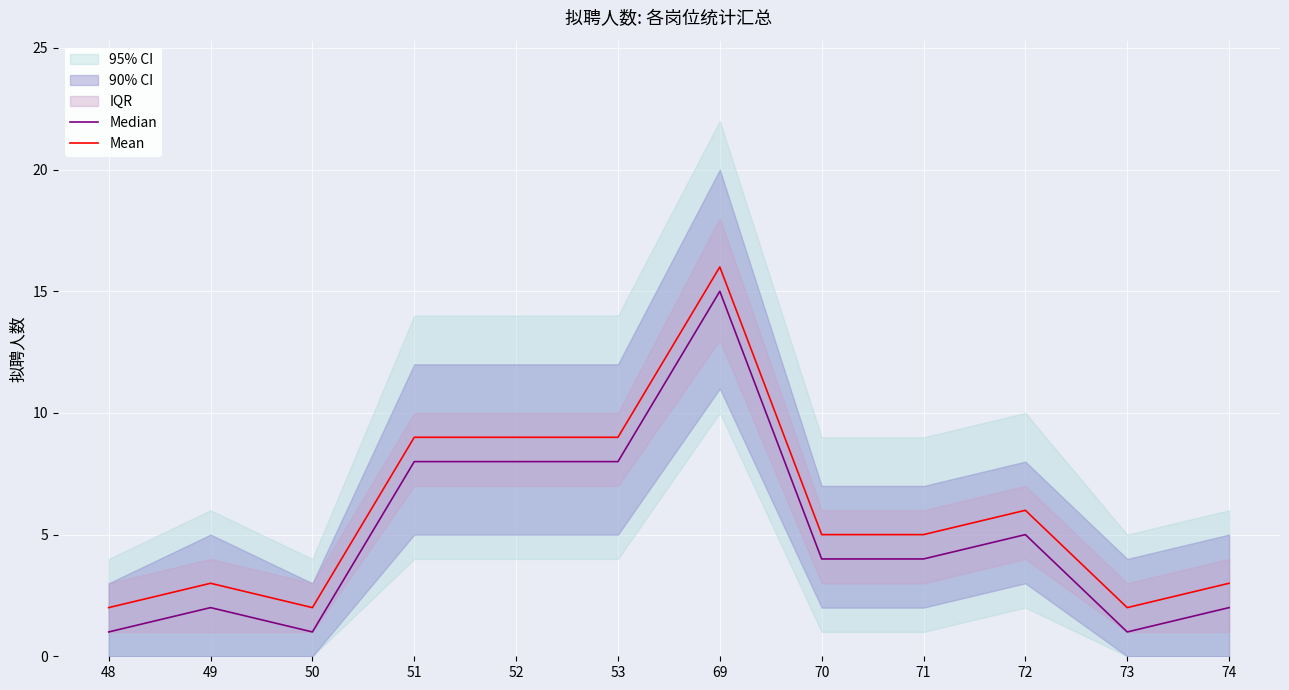

The value of Mean at 72 is 6. True or false?

True